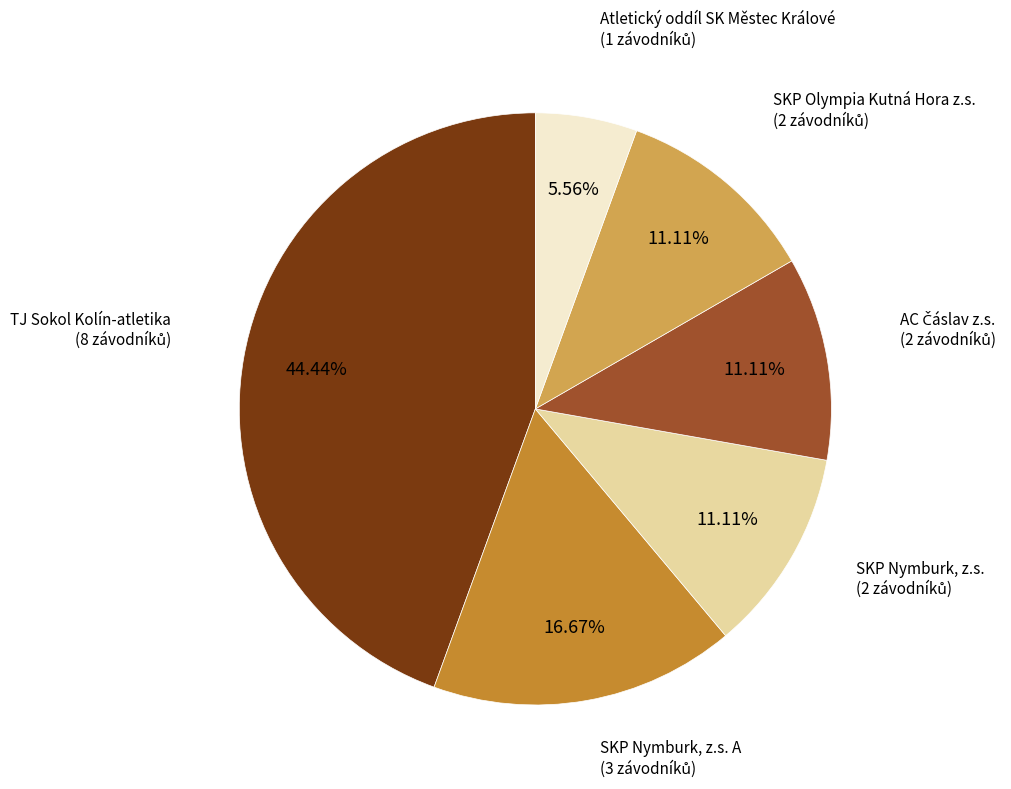

How many slices are in this pie chart?

6